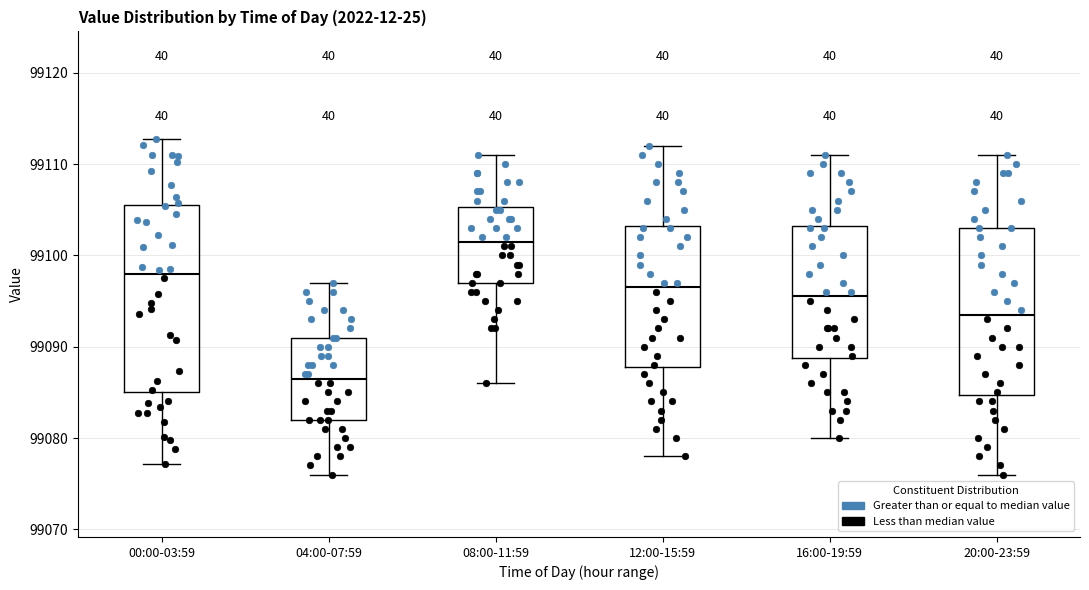

Which box's median line is the lowest?

04:00-07:59